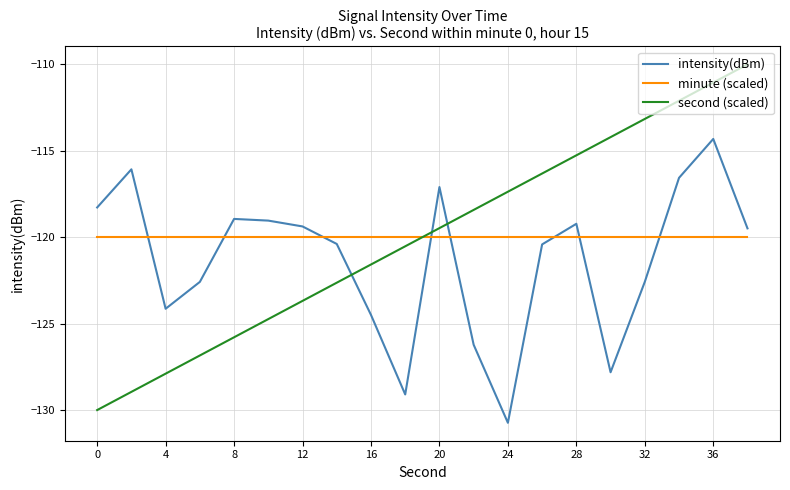

Which series ends up on top after the final intersection of second (scaled) and intensity(dBm)?

second (scaled)